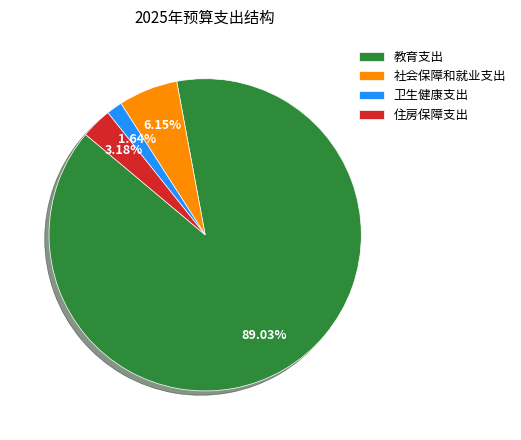

Which slice is the smallest?

卫生健康支出